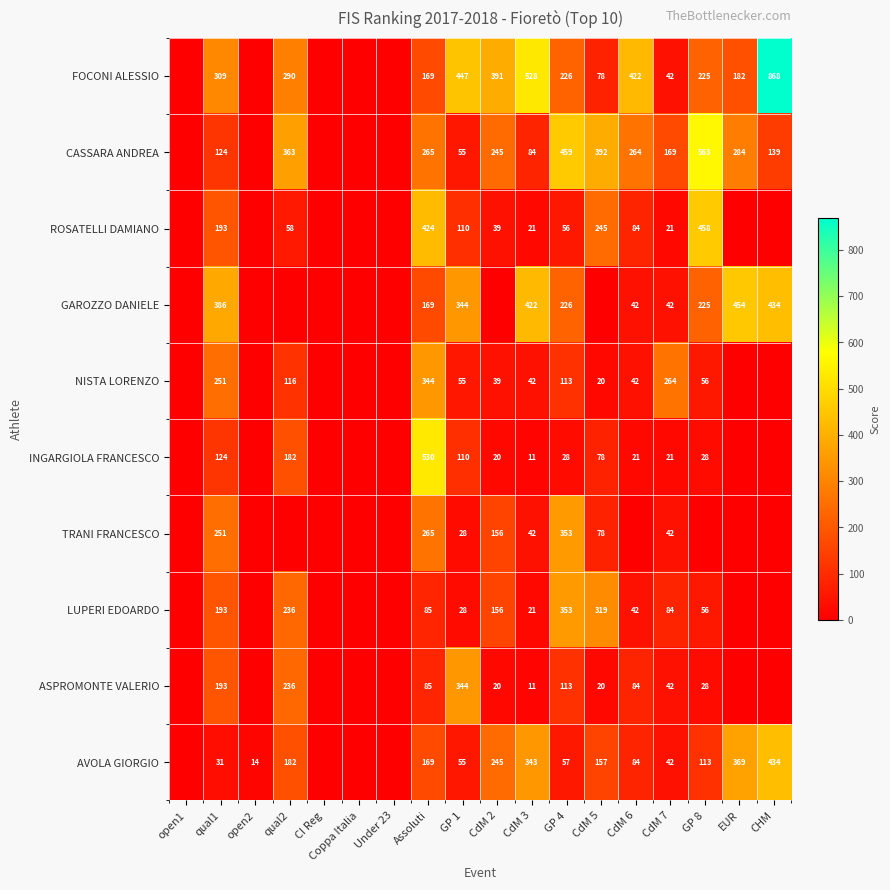

Is the value of FOCONI ALESSIO at qual2 greater than the value of ASPROMONTE VALERIO at GP 1?

No